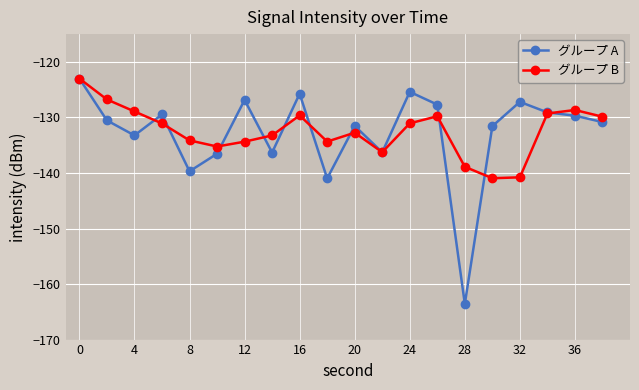

What is the minimum value shown in the chart?

-163.6